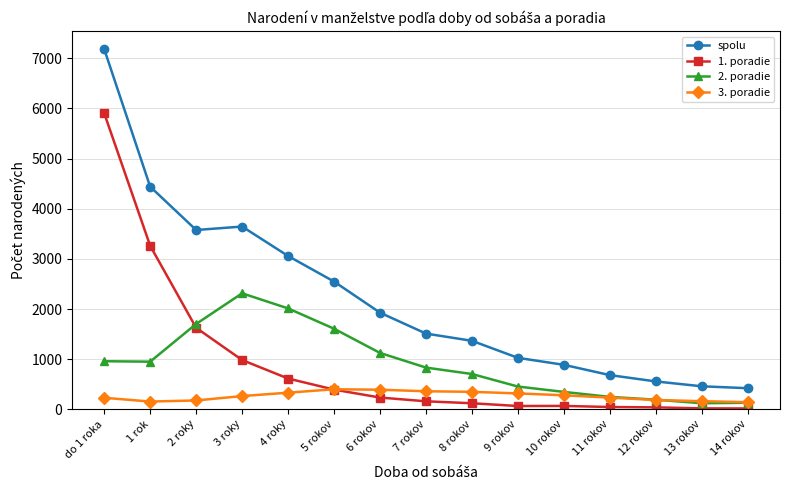

What is the value of the spolu point at the 5th from the left?

3057